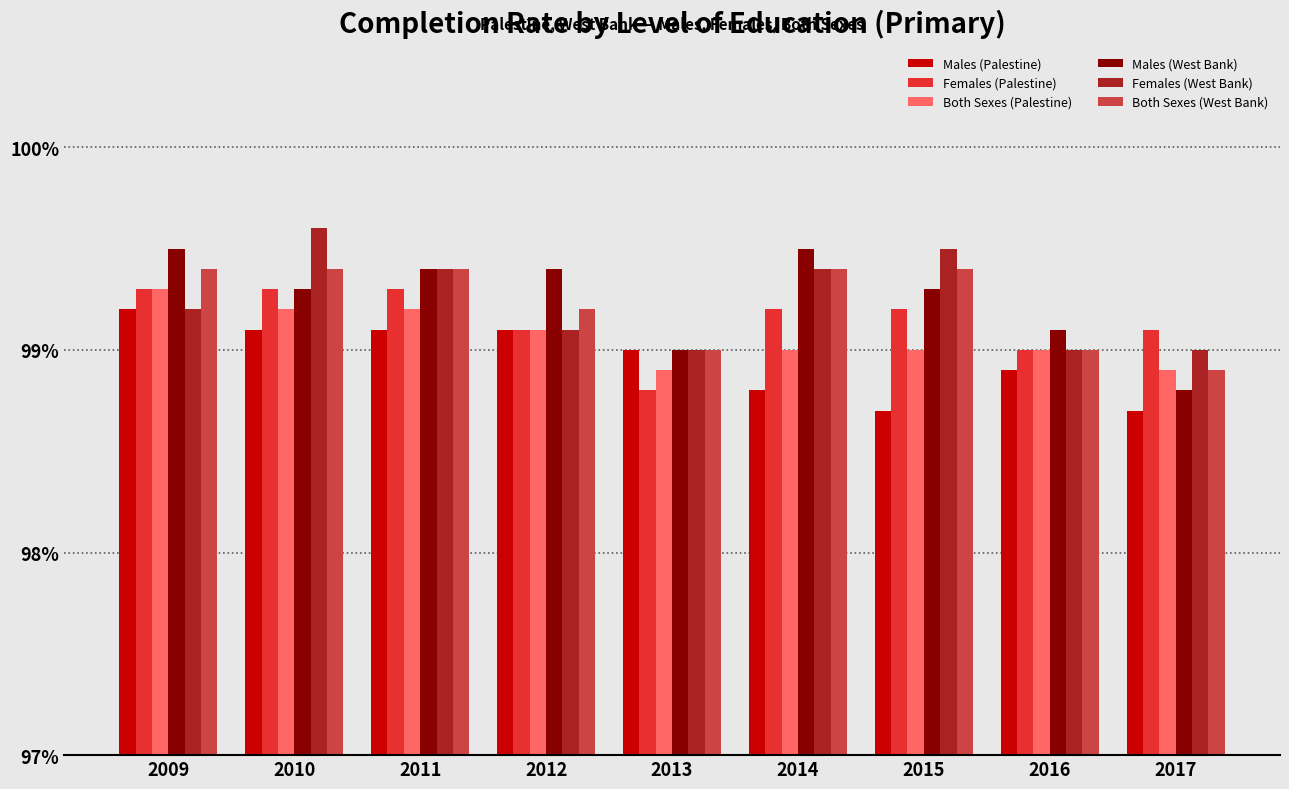

Reading left to right, extract all data points from this chart.

Males (Palestine): 2009=99.2	2010=99.1	2011=99.1	2012=99.1	2013=99.0	2014=98.8	2015=98.7	2016=98.9	2017=98.7
Females (Palestine): 2009=99.3	2010=99.3	2011=99.3	2012=99.1	2013=98.8	2014=99.2	2015=99.2	2016=99.0	2017=99.1
Both Sexes (Palestine): 2009=99.3	2010=99.2	2011=99.2	2012=99.1	2013=98.9	2014=99.0	2015=99.0	2016=99.0	2017=98.9
Males (West Bank): 2009=99.5	2010=99.3	2011=99.4	2012=99.4	2013=99.0	2014=99.5	2015=99.3	2016=99.1	2017=98.8
Females (West Bank): 2009=99.2	2010=99.6	2011=99.4	2012=99.1	2013=99.0	2014=99.4	2015=99.5	2016=99.0	2017=99.0
Both Sexes (West Bank): 2009=99.4	2010=99.4	2011=99.4	2012=99.2	2013=99.0	2014=99.4	2015=99.4	2016=99.0	2017=98.9